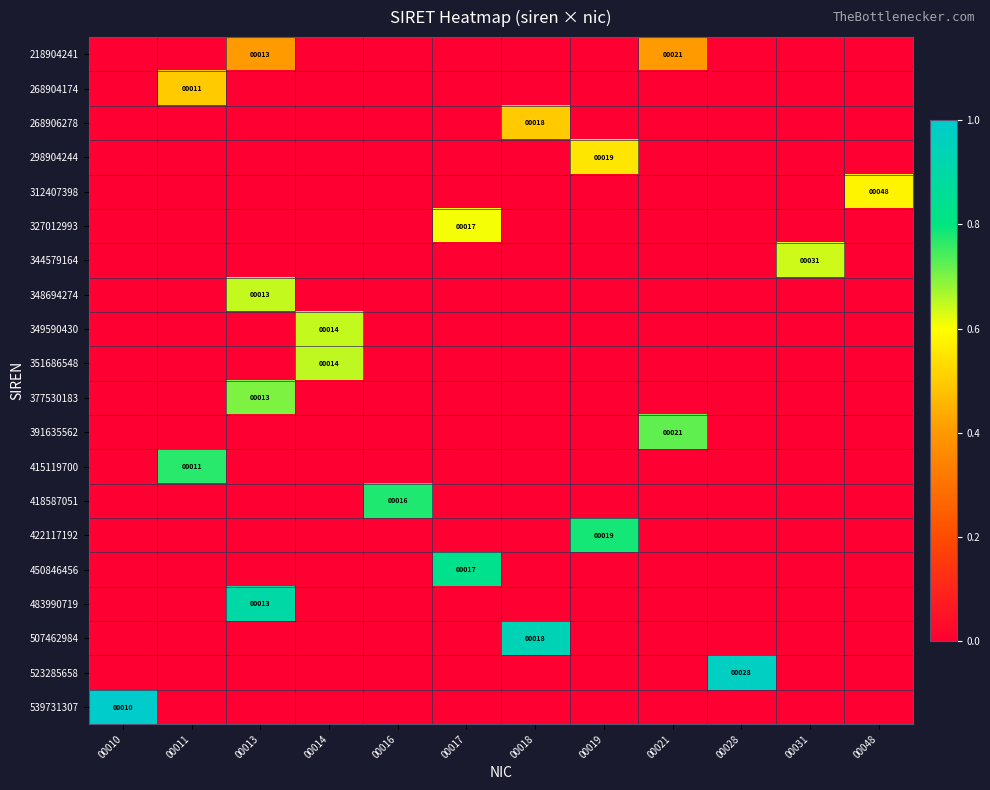

The 218904241 series shows 13 at 00021. True or false?

False